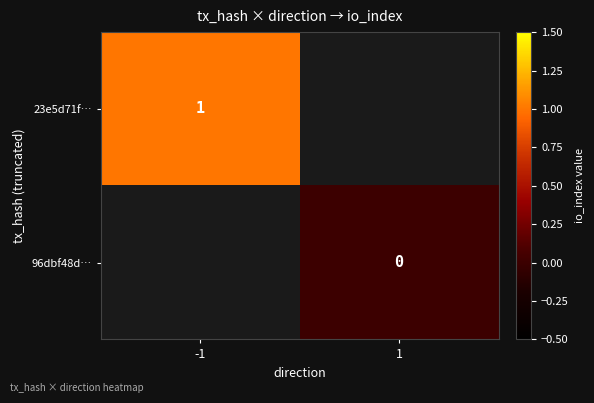

Is it true that 23e5d71f… equals 2 at -1?

False